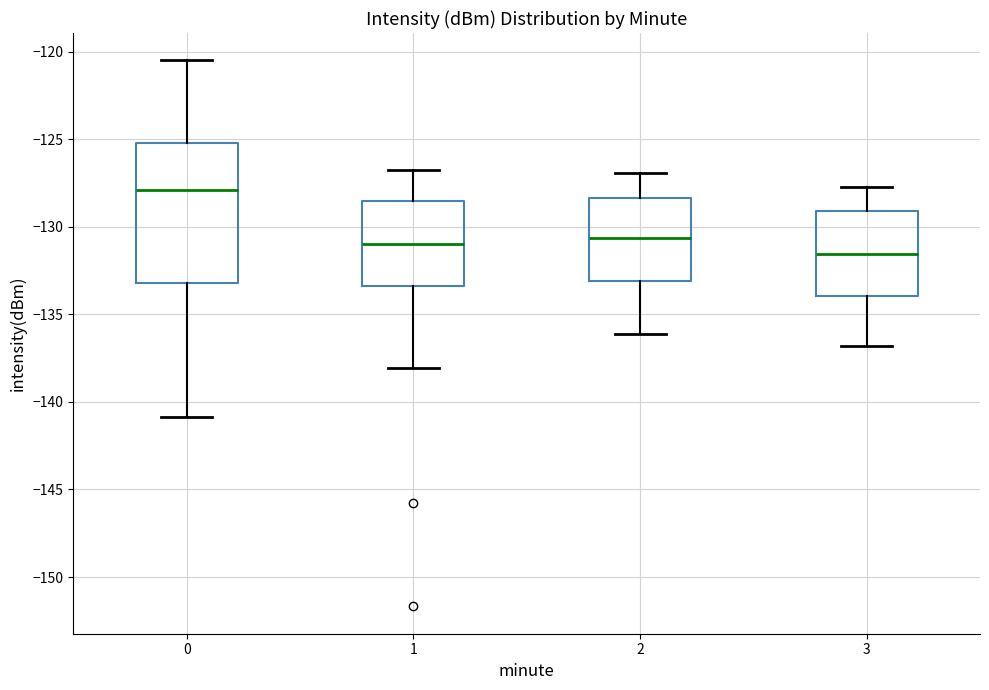

Comparing the boxes themselves (not the whiskers), which one is the tallest?

0